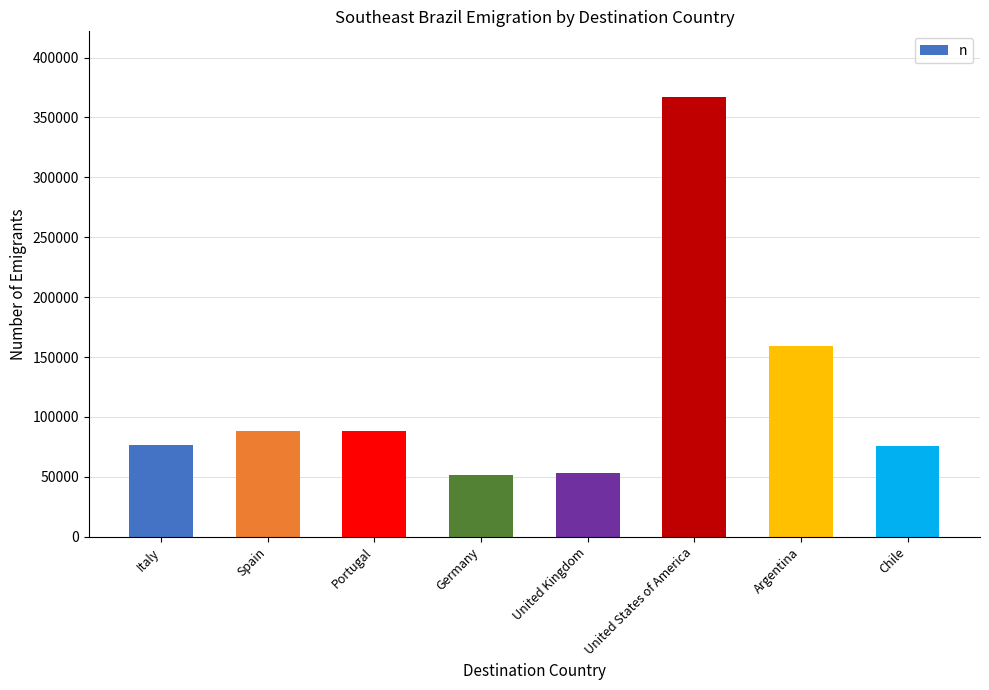

Which has a higher value, United Kingdom or Italy?

Italy